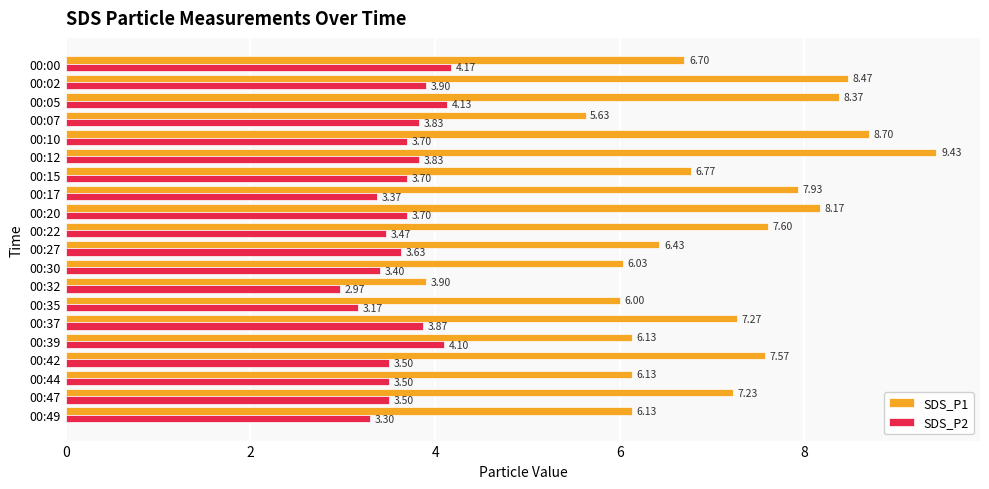

What is the total value across all series at 00:42?

11.1